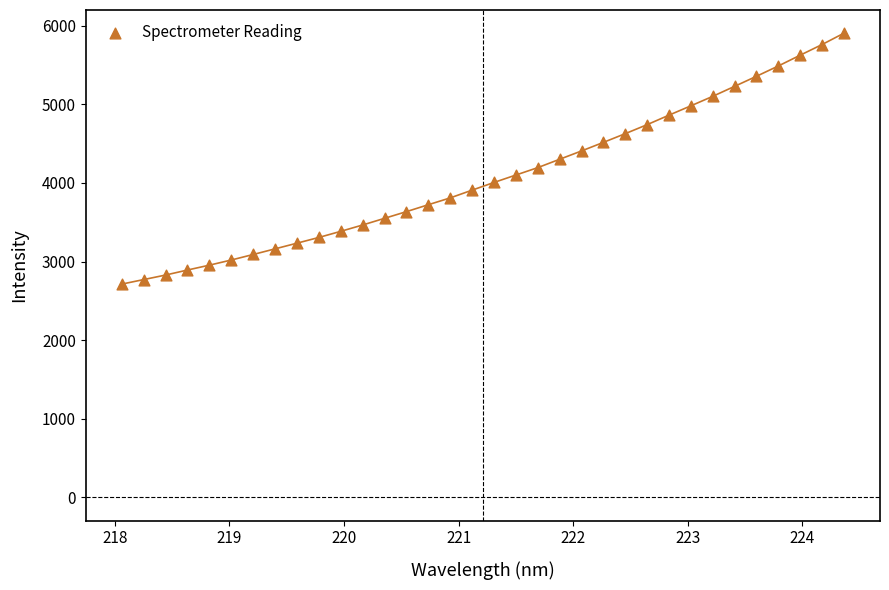

What is the range of Y values (max minus min)?

3190.8